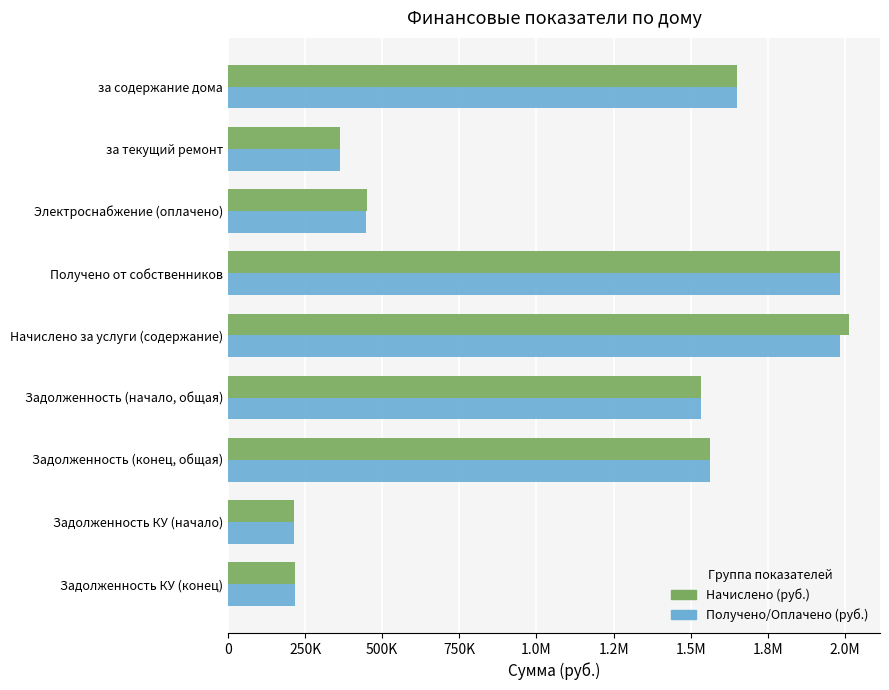

Reading left to right, extract all data points from this chart.

Начислено (руб.): 1650670.8	362256.0	451073.8	1982308.3	2012926.8	1531896.0	1562514.4	213133.5	216145.1
Получено/Оплачено (руб.): 1650670.8	362256.0	448648.2	1982308.3	1982308.3	1531896.0	1562514.4	213133.5	216145.1